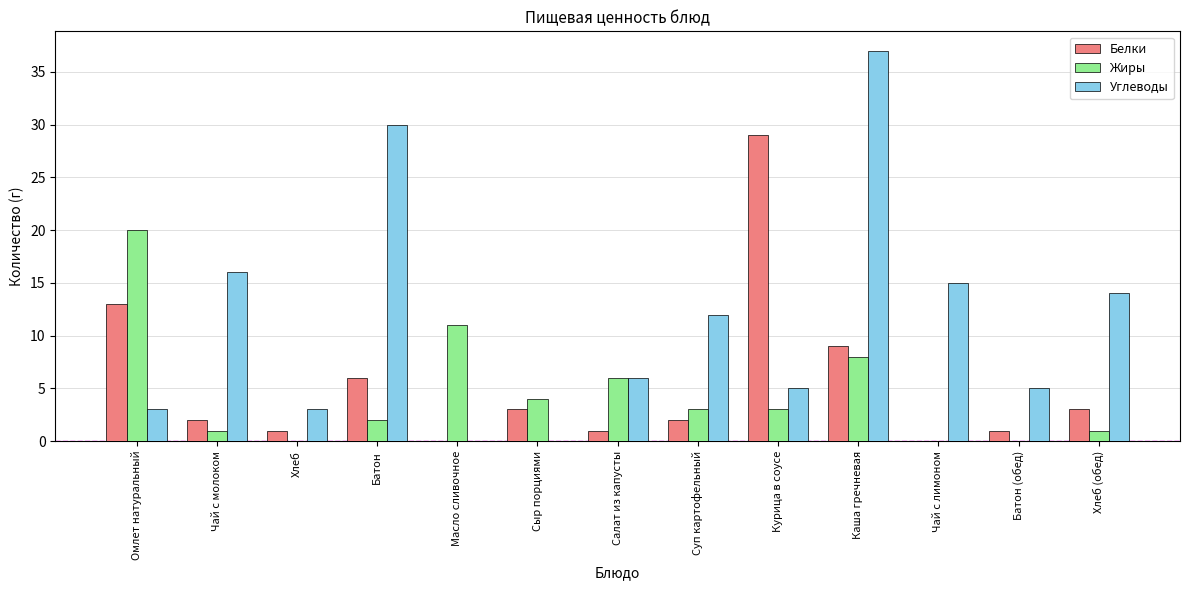

Reading left to right, what are all the values shown in this chart?

Белки: Омлет натуральный=13	Чай с молоком=2	Хлеб=1	Батон=6	Масло сливочное=0	Сыр порциями=3	Салат из капусты=1	Суп картофельный=2	Курица в соусе=29	Каша гречневая=9	Чай с лимоном=0	Батон (обед)=1	Хлеб (обед)=3
Жиры: Омлет натуральный=20	Чай с молоком=1	Хлеб=0	Батон=2	Масло сливочное=11	Сыр порциями=4	Салат из капусты=6	Суп картофельный=3	Курица в соусе=3	Каша гречневая=8	Чай с лимоном=0	Батон (обед)=0	Хлеб (обед)=1
Углеводы: Омлет натуральный=3	Чай с молоком=16	Хлеб=3	Батон=30	Масло сливочное=0	Сыр порциями=0	Салат из капусты=6	Суп картофельный=12	Курица в соусе=5	Каша гречневая=37	Чай с лимоном=15	Батон (обед)=5	Хлеб (обед)=14